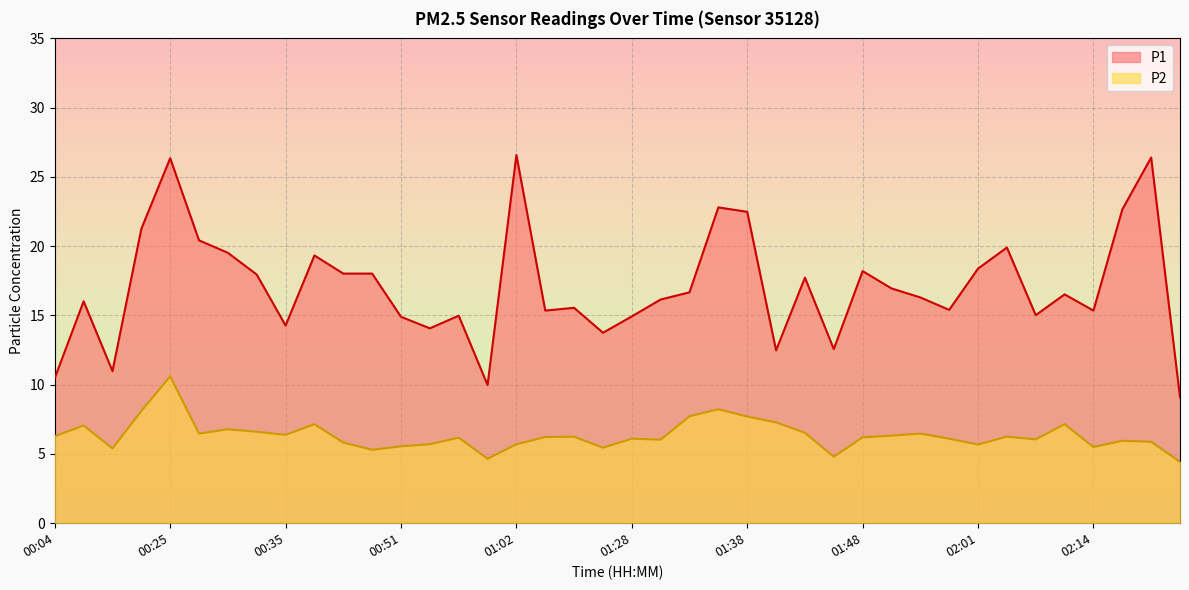

The P2 series shows 8.1 at 00:17. True or false?

True